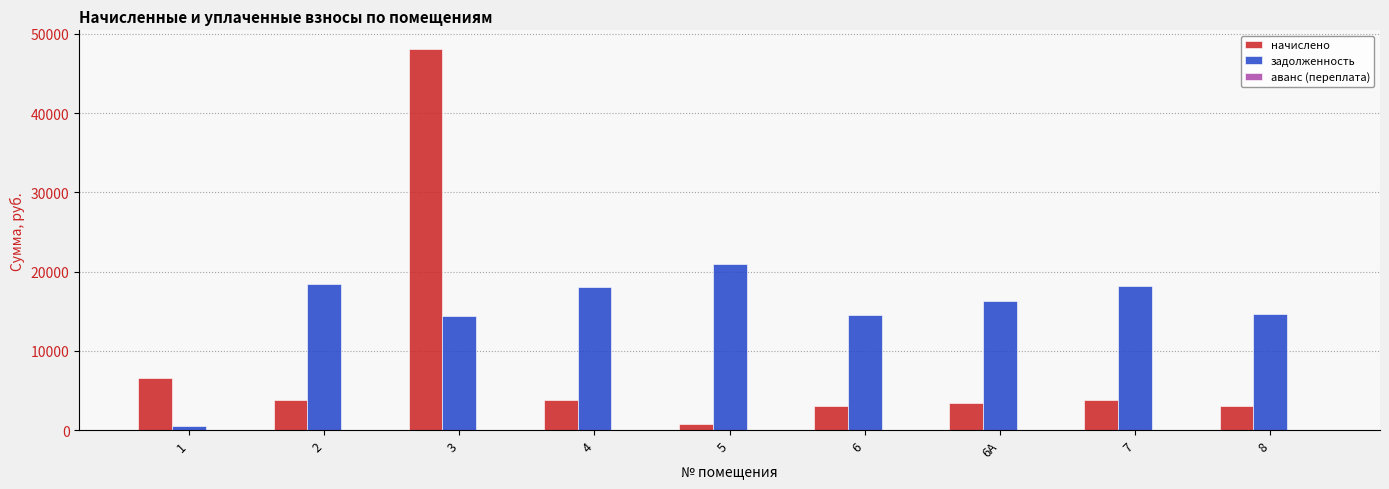

Are the bars grouped side by side (vs. stacked)?

Yes